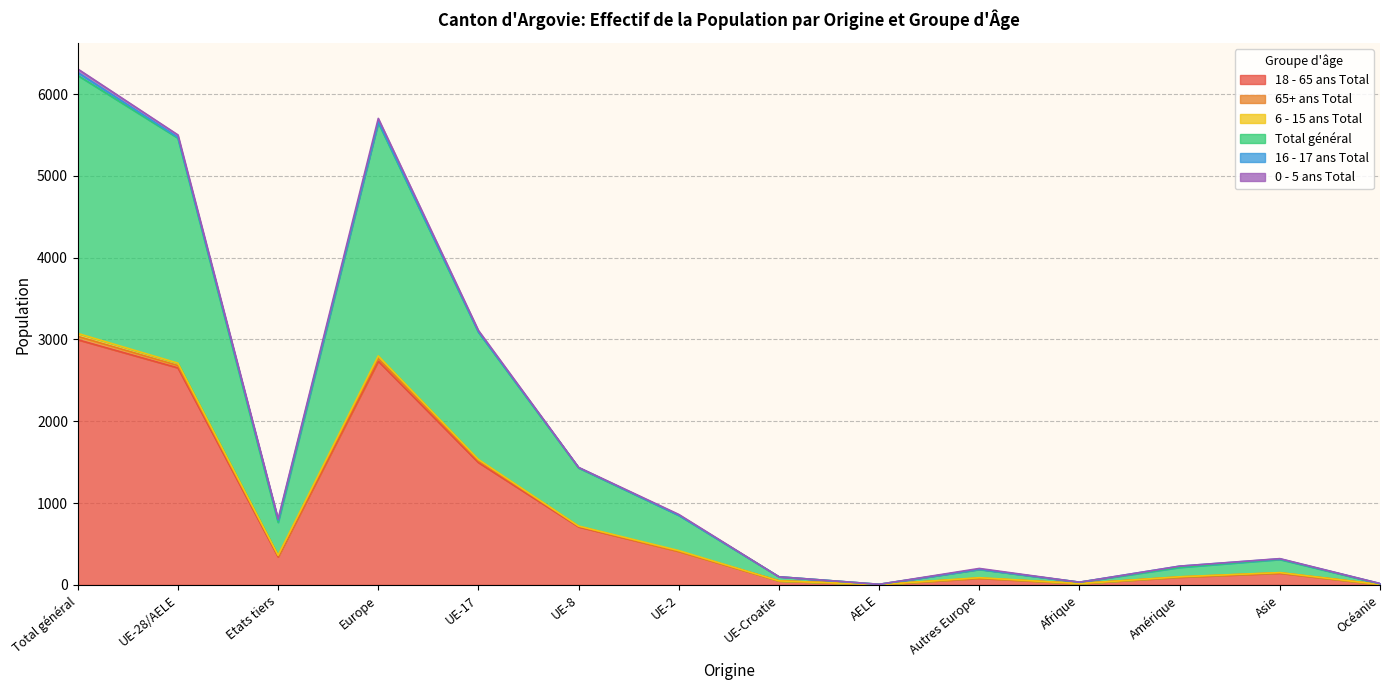

What is the approximate value of 18 - 65 ans Total at Asie, to the nearest 100?

100